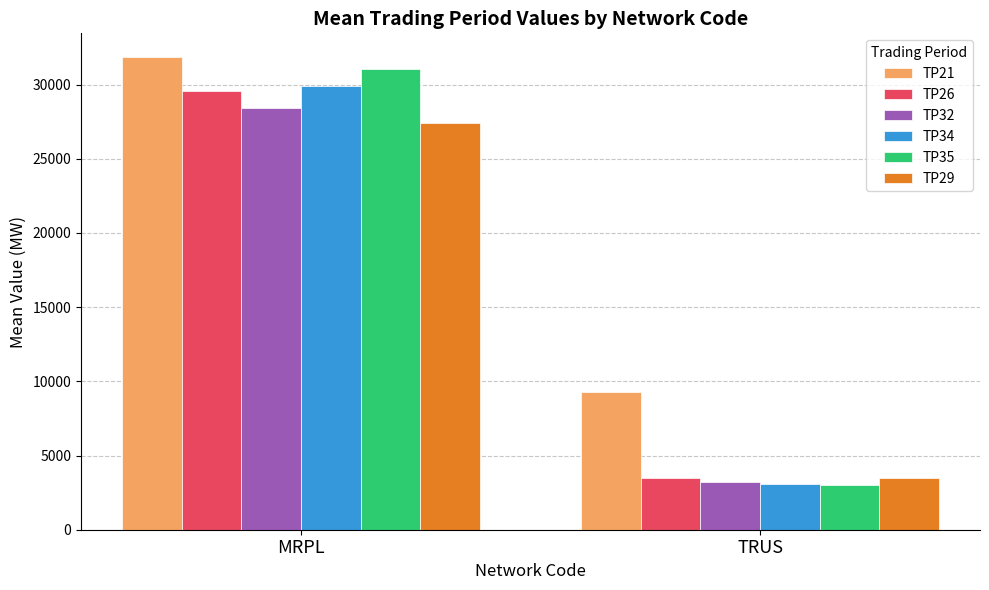

What is the difference between the TP35 values at TRUS and MRPL?

28024.7